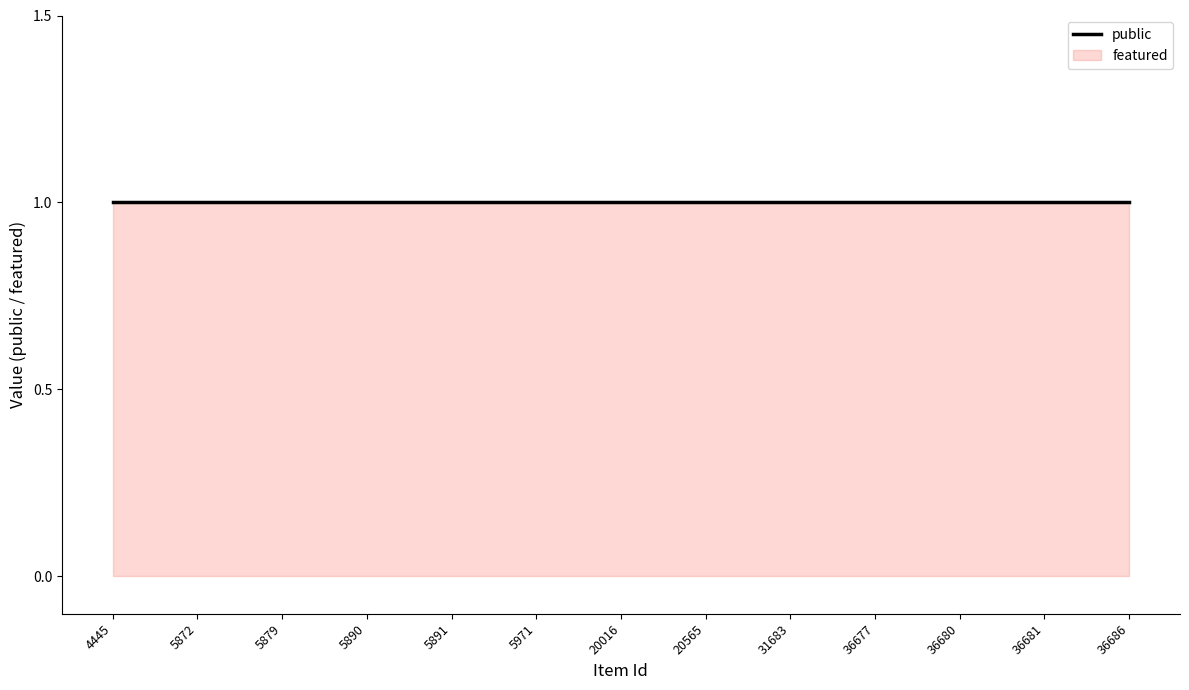

Which category has the highest value in the featured series?

4445